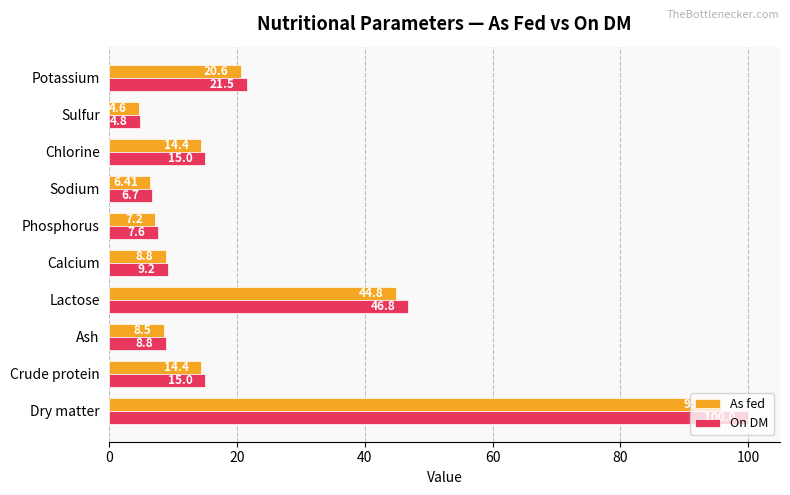

What is the total value across all series at Lactose?

91.6